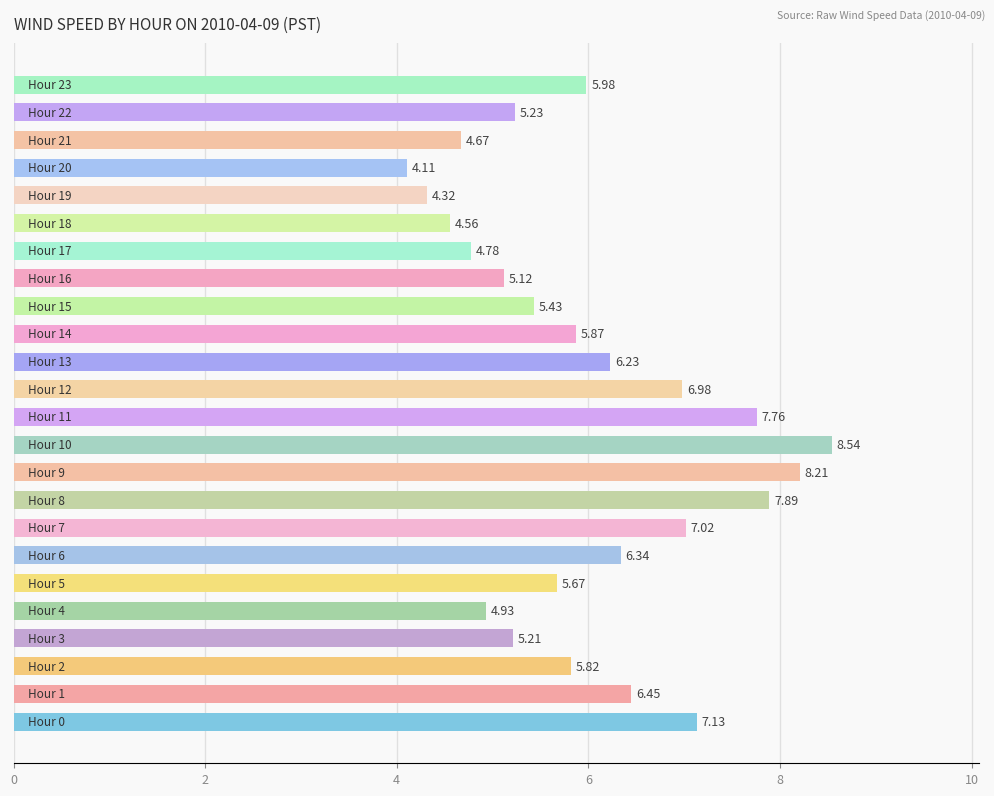

What is the average value?

6.0